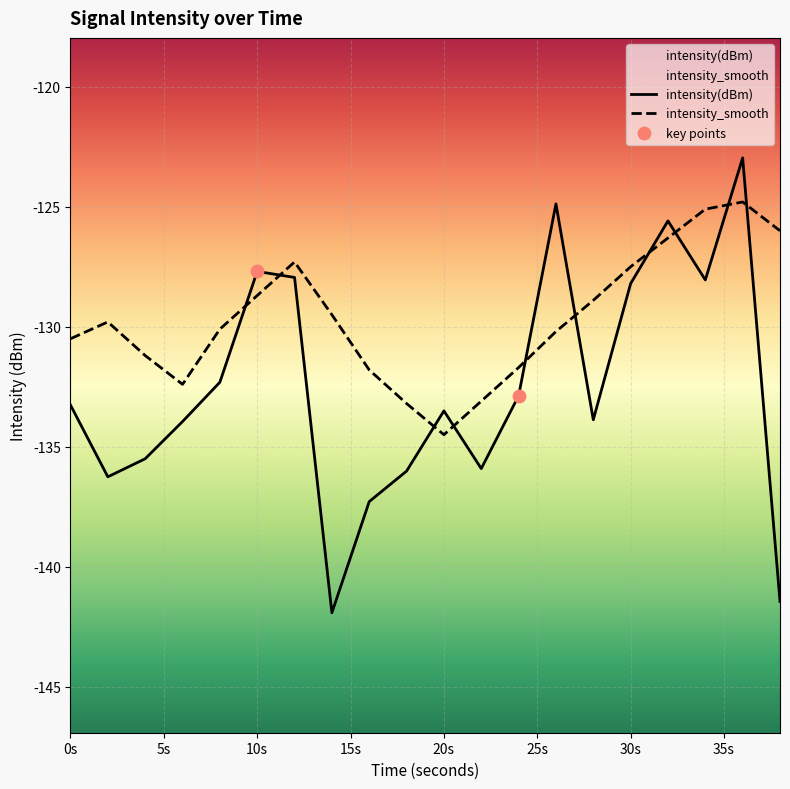

Which series has the largest total across all categories?

intensity_smooth